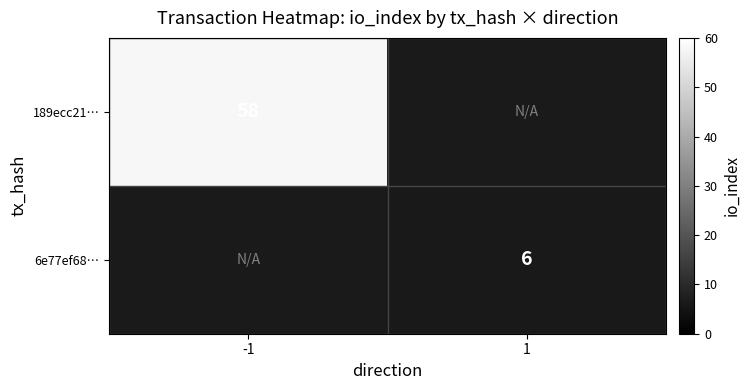

True or false: 189ecc21… has a value of 84 at -1.

False